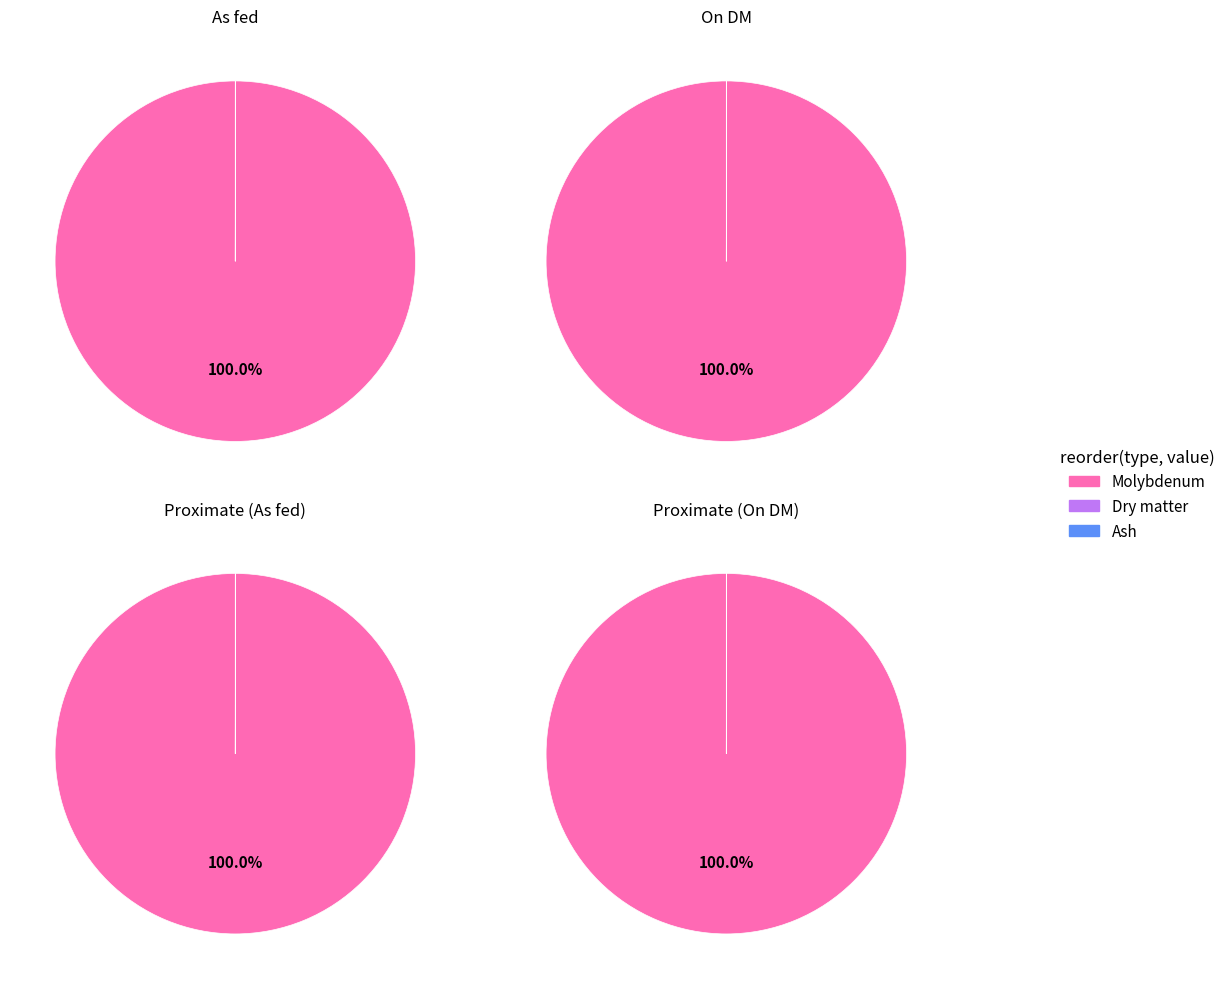

True or false: Crude fibre accounts for 0% of the total.

True